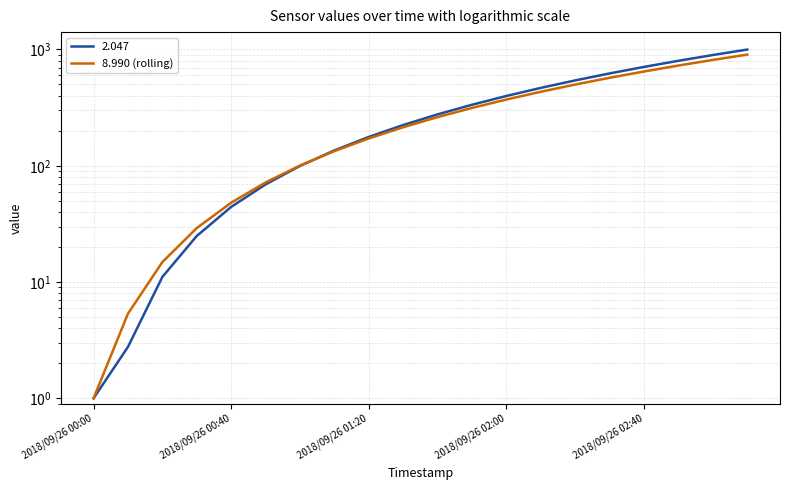

True or false: the data has more than 0 interior local peaks.

False